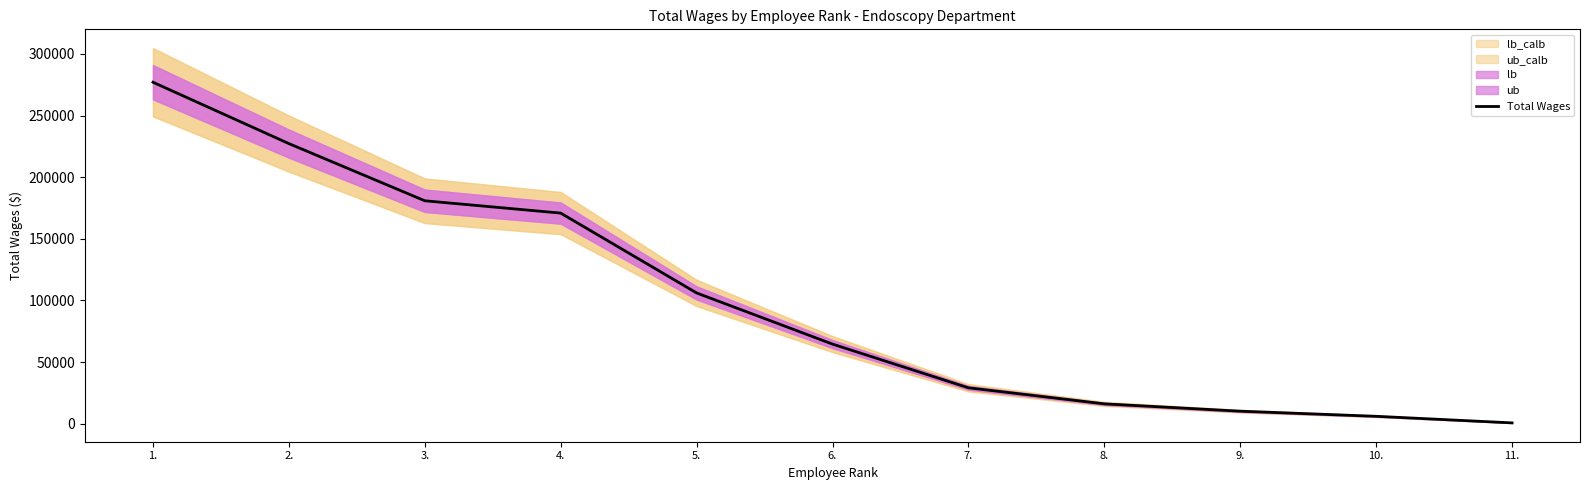

What is the label of the 5th point from the right?

7.